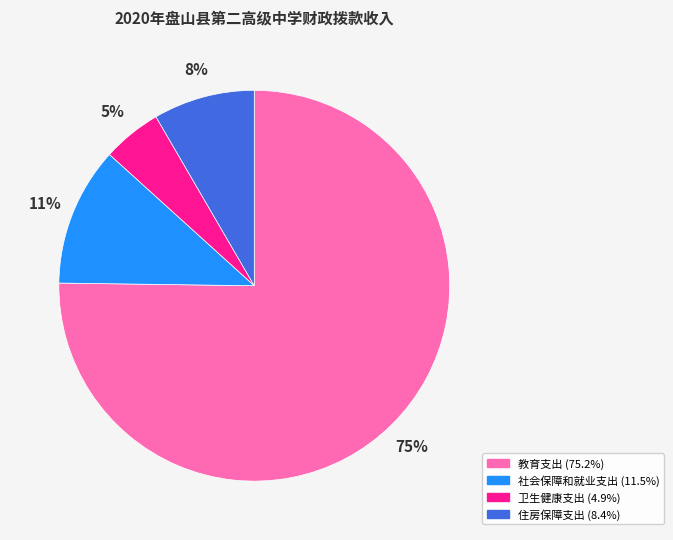

Approximately how many times larger is the value at 住房保障支出 compared to 教育支出?

0.1